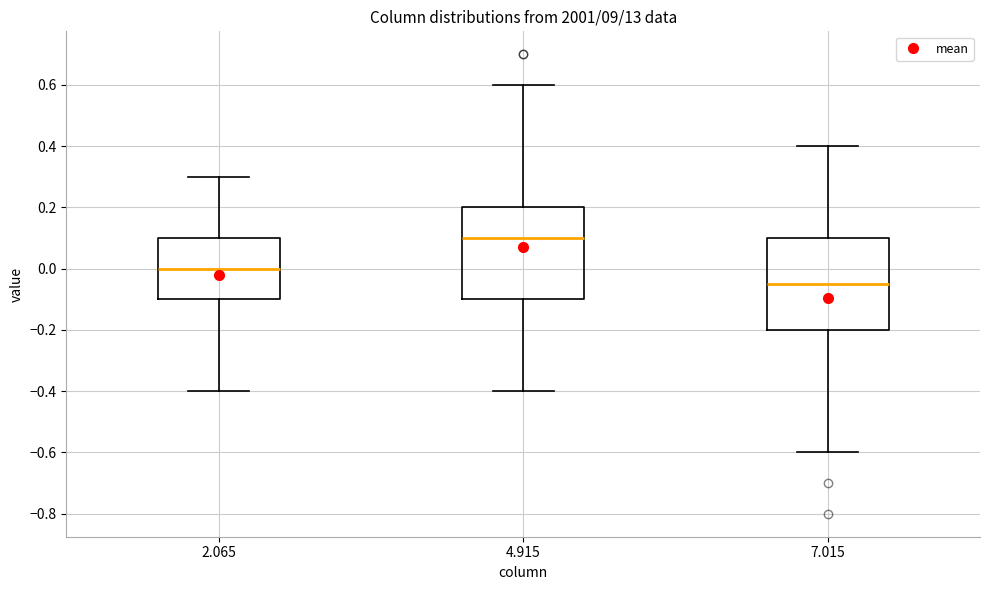

Reading left to right, read every box against the y-axis: the position of its median line, the range the box covers, and the ends of its whiskers. The values are not printed on the chart, so give them approximately, as read against the axis.

2.065: median 0.00, box -0.10 to 0.10, whiskers -0.40 to 0.30
4.915: median 0.10, box -0.10 to 0.20, whiskers -0.40 to 0.60
7.015: median -0.04, box -0.20 to 0.10, whiskers -0.60 to 0.40